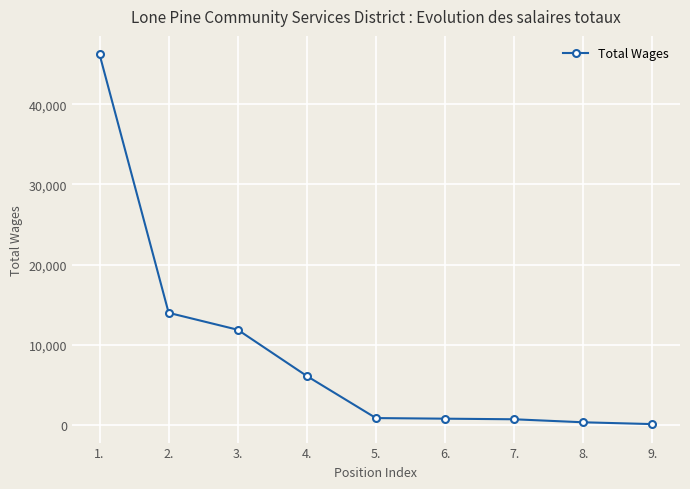

What is the change in value from 6. to 9.?

-675